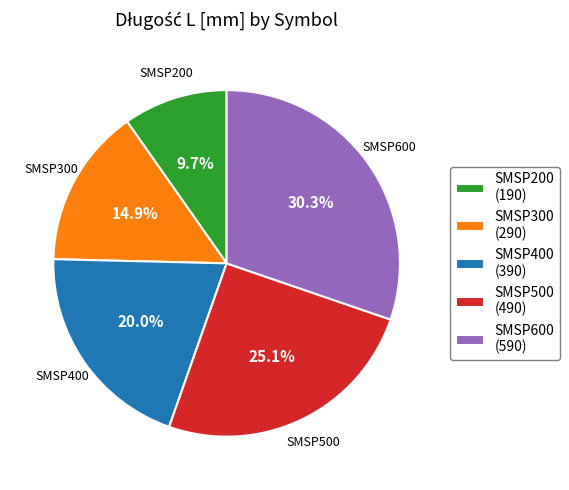

What percentage is the SMSP600 slice, to the nearest percent?

30%